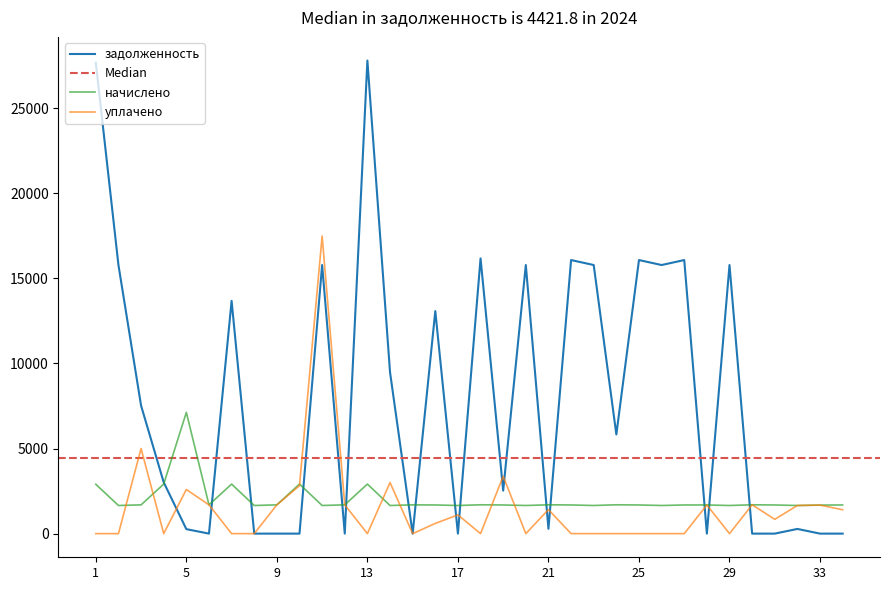

Count the number of data series in this chart.

3